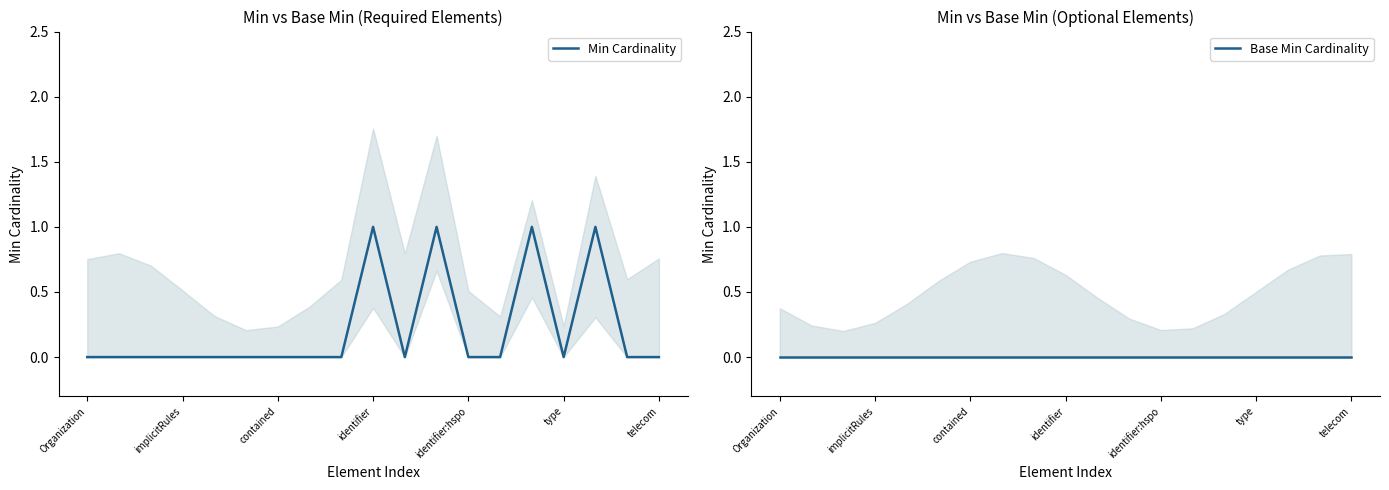

How many lines are shown in the chart?

2